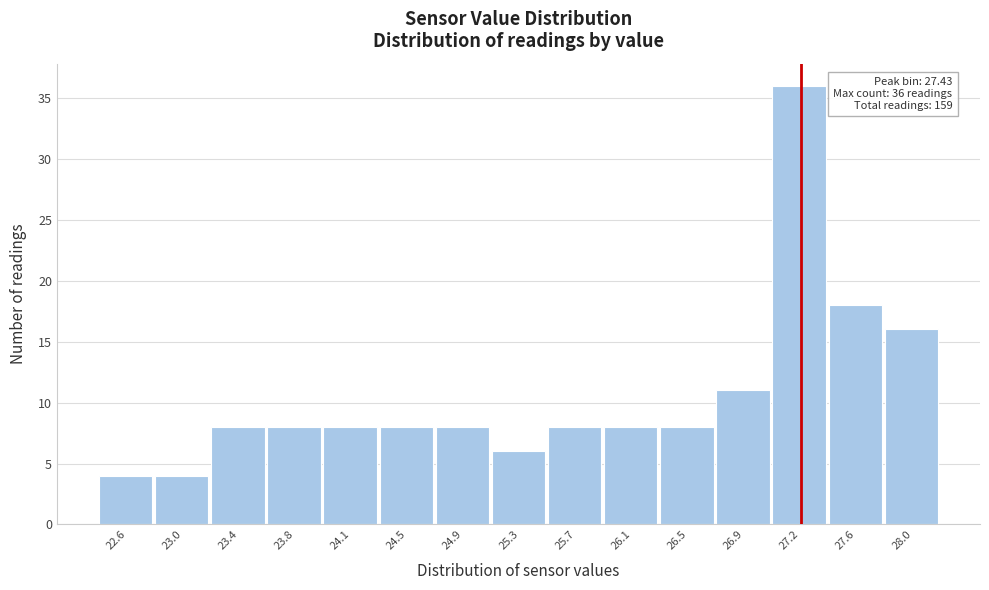

Reading left to right, extract all data points from this chart.

22.6=4	23.0=4	23.4=8	23.8=8	24.1=8	24.5=8	24.9=8	25.3=6	25.7=8	26.1=8	26.5=8	26.9=11	27.2=36	27.6=18	28.0=16